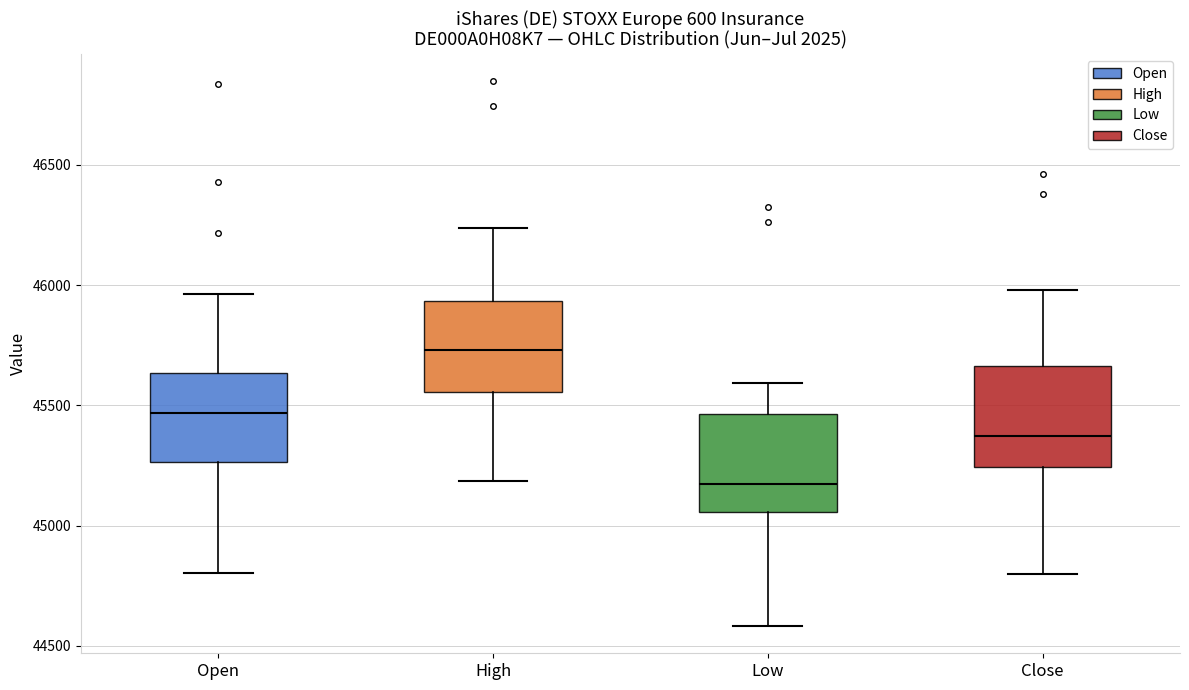

Reading left to right, read every box against the y-axis: the position of its median line, the range the box covers, and the ends of its whiskers. The values are not printed on the chart, so give them approximately, as read against the axis.

Open: median 45450, box 45250 to 45650, whiskers 44800 to 45950
High: median 45750, box 45550 to 45950, whiskers 45200 to 46250
Low: median 45150, box 45050 to 45450, whiskers 44600 to 45600
Close: median 45350, box 45250 to 45650, whiskers 44800 to 46000